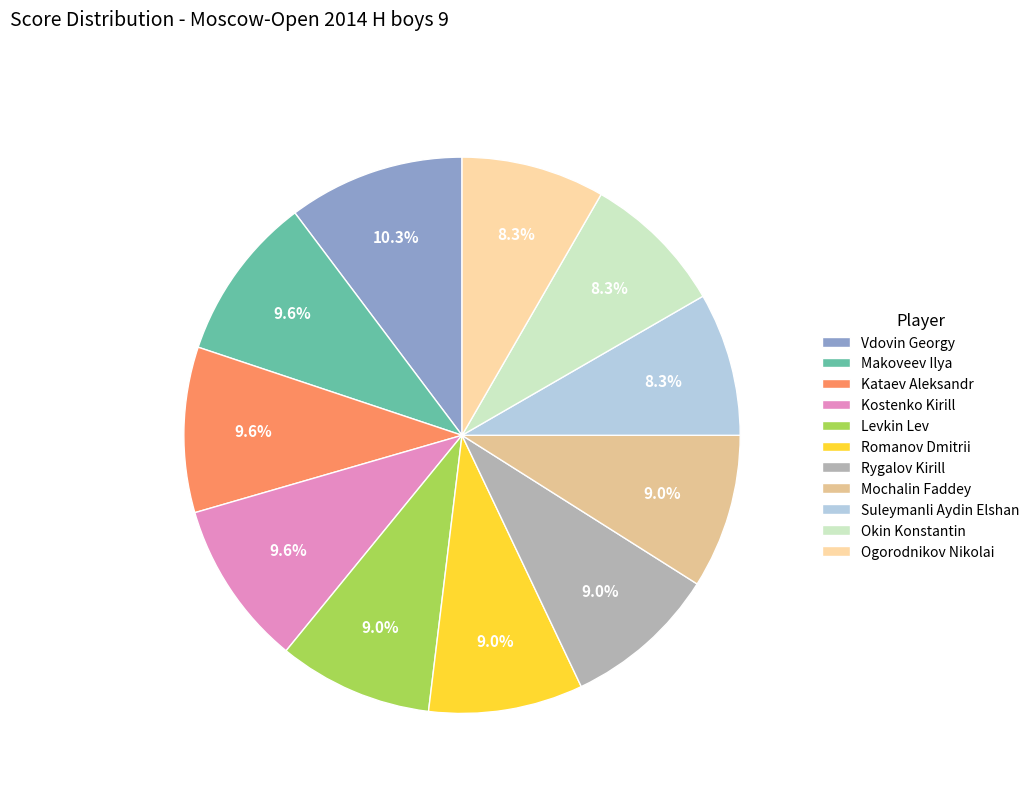

To the nearest percent, what percentage of the pie is Makoveev Ilya?

10%